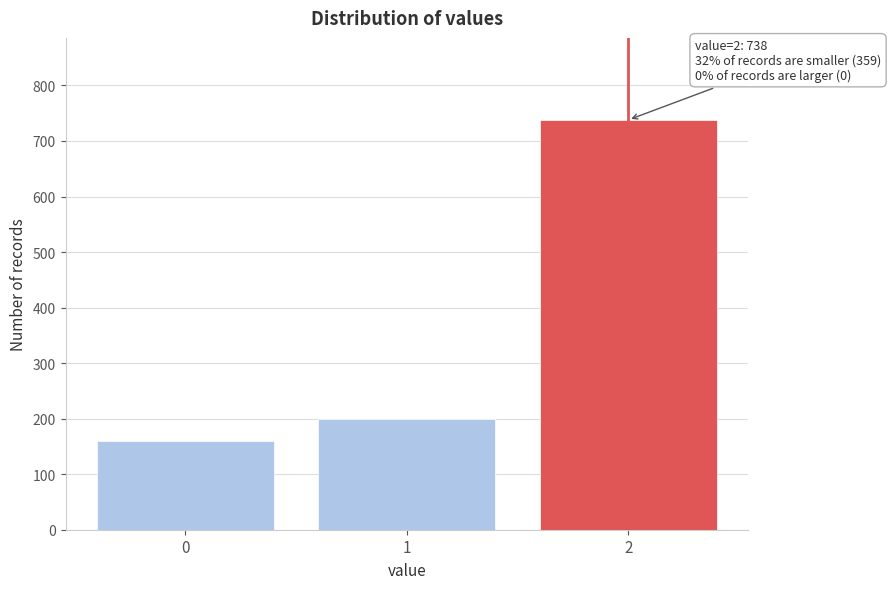

Reading left to right, what are all the values shown in this chart?

0=159	1=200	2=738